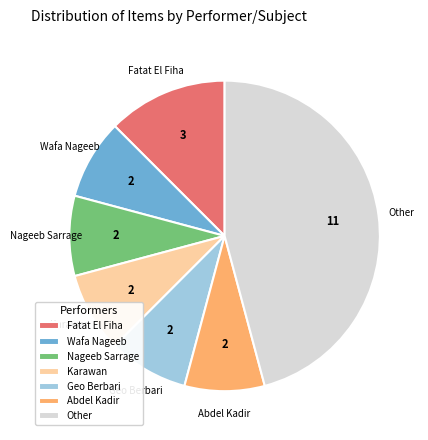

Is the sum of Fatat El Fiha and Karawan greater than half?

No